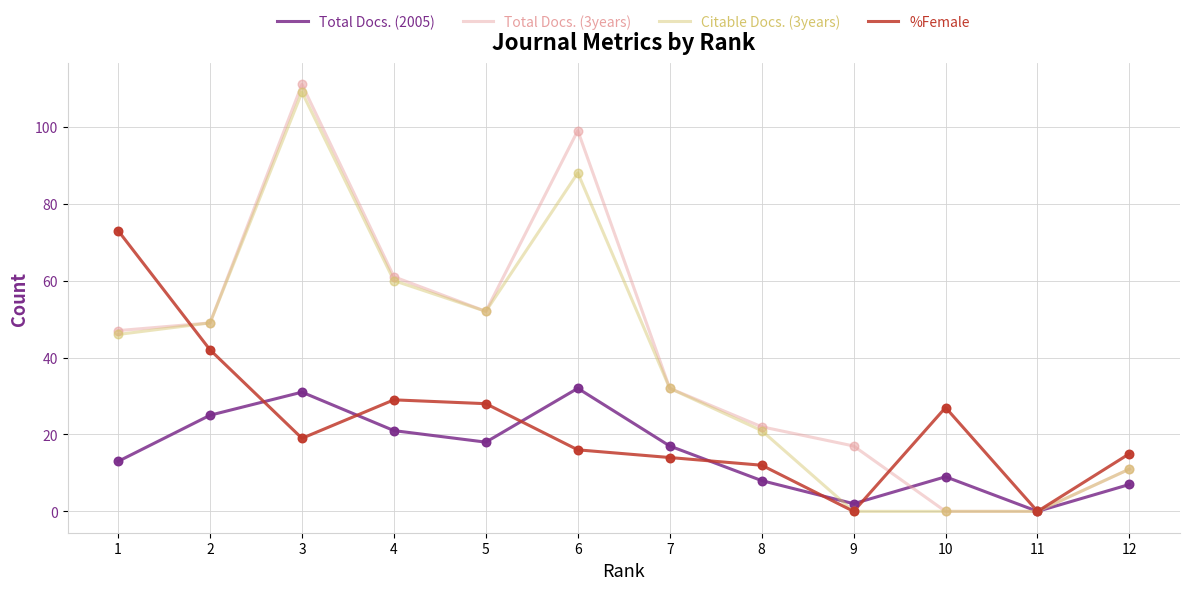

Which series has the widest spread of values?

Total Docs. (3years)